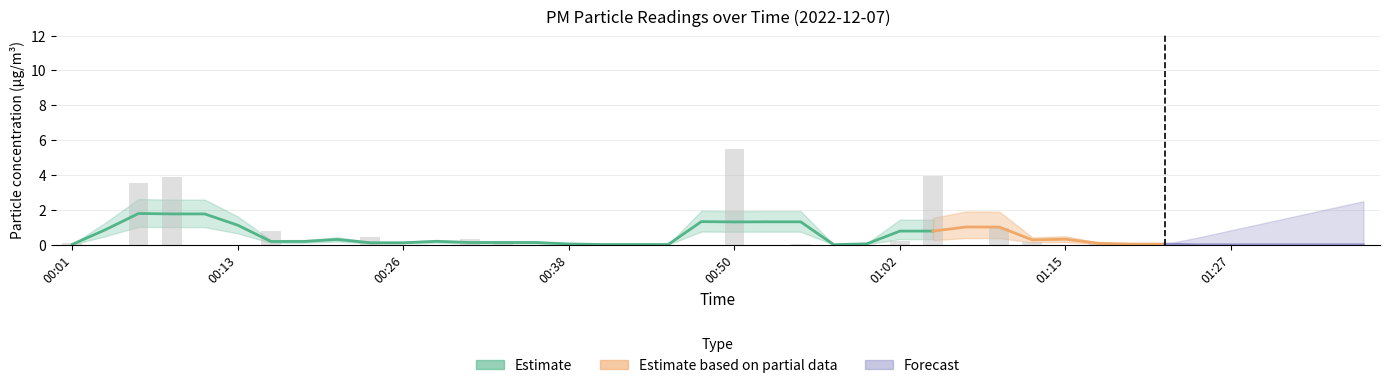

Rank the categories by value from lowest to highest.

00:03, 00:11, 00:13, 00:18, 00:21, 00:26, 00:28, 00:36, 00:38, 00:40, 00:45, 00:48, 00:53, 00:58, 01:00, 01:07, 01:15, 01:19, 01:22, 01:24, 01:27, 01:29, 01:32, 01:34, 01:37, 00:55, 00:43, 00:01, 01:12, 01:17, 00:33, 01:02, 00:31, 00:23, 00:16, 01:10, 00:06, 00:09, 01:05, 00:50